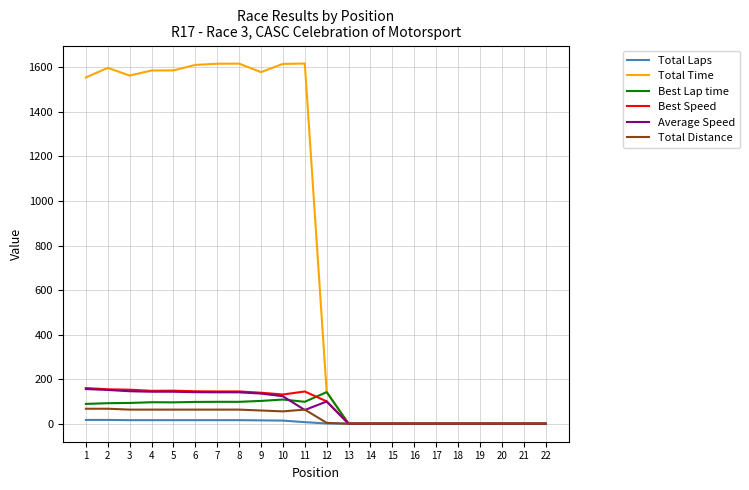

Which series changed the most between 5 and 14?

Total Time